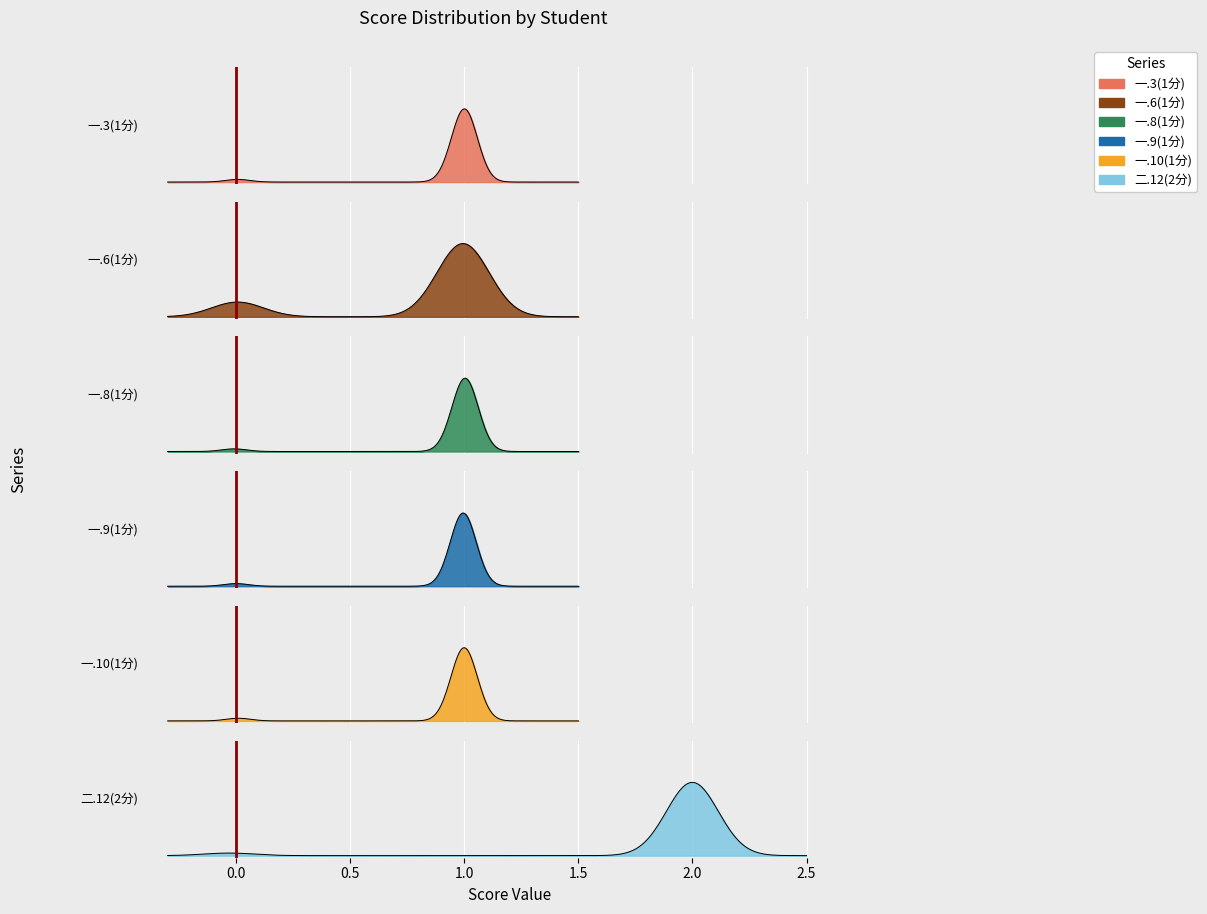

Is the value of 一.6(1分) at 闫明慧 greater than the value of 一.9(1分) at 张雅星?

No